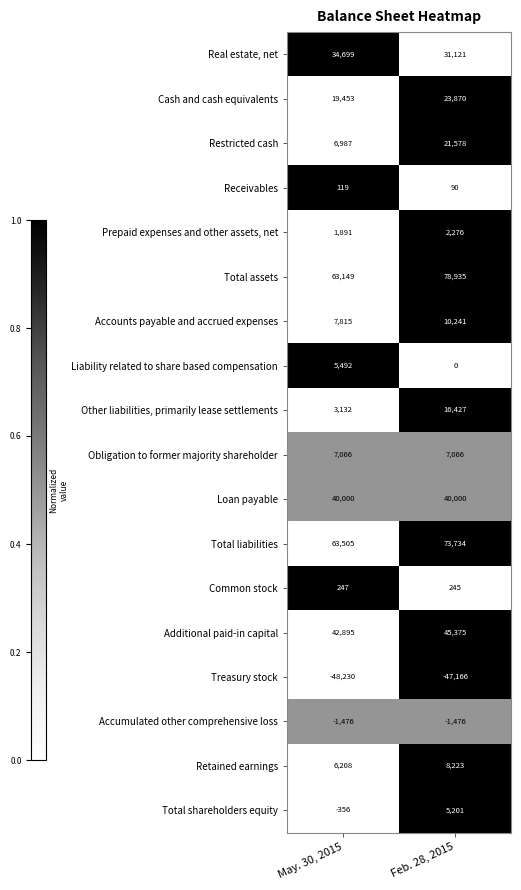

Which series has the widest spread of values?

Total assets